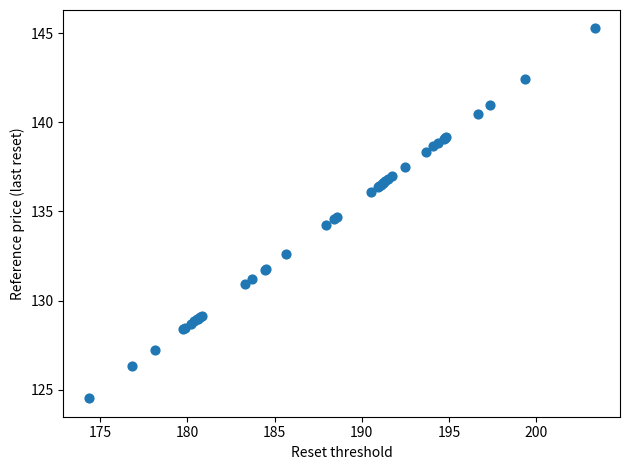

What Y value in the scatter plot is closest to 134?

134.2